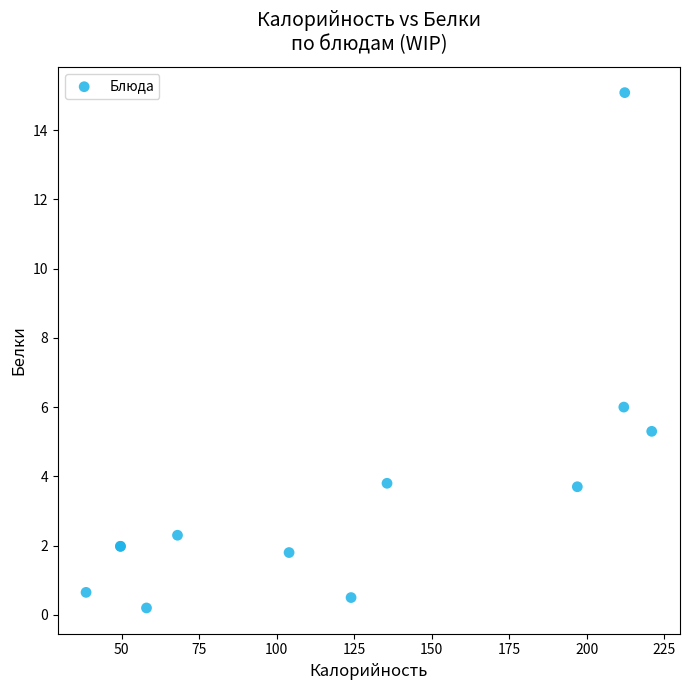

What Y value in the scatter plot is closest to 7?

6.0